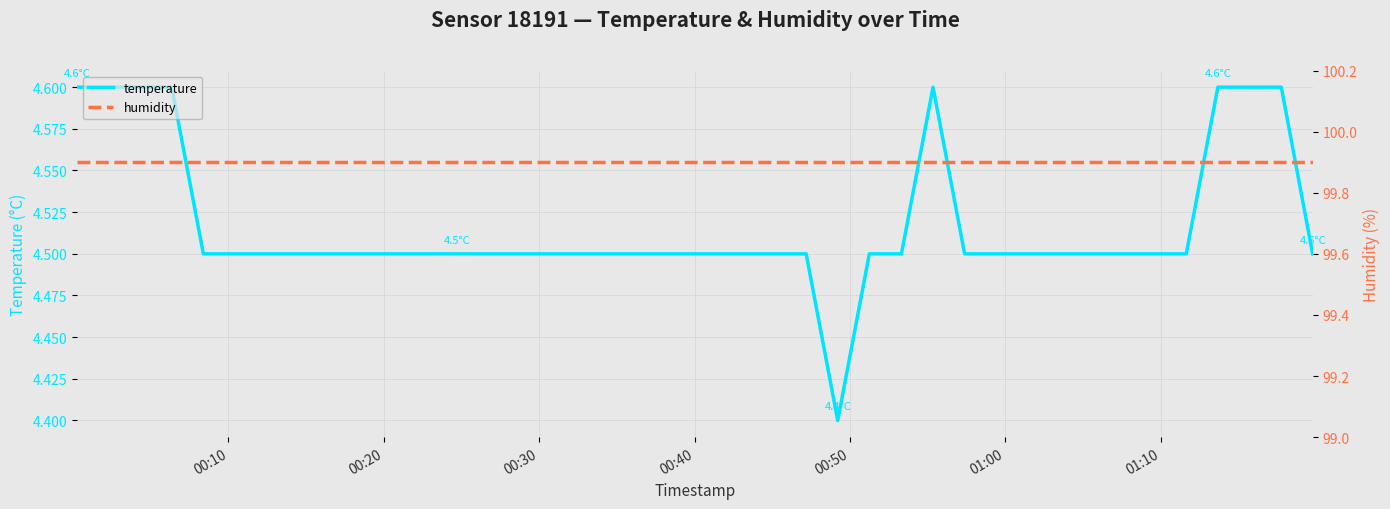

What is the difference between the maximum and minimum values in the temperature series?

0.2